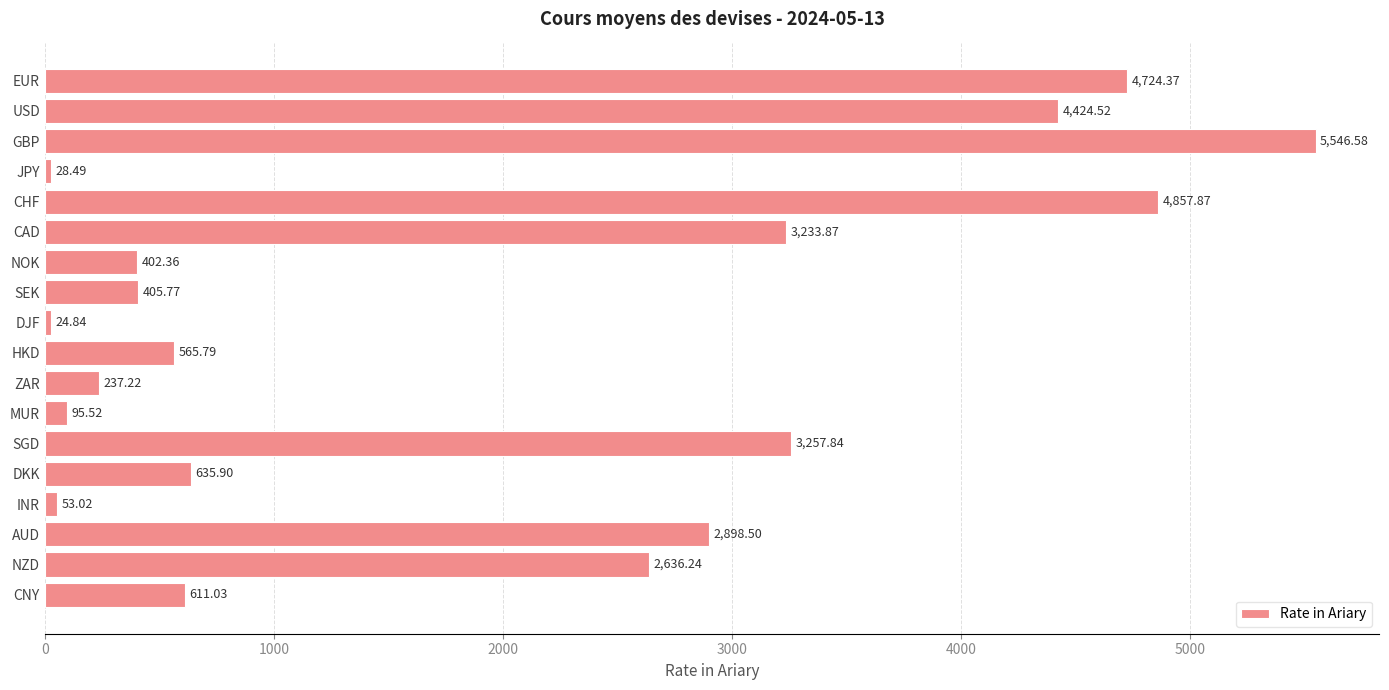

What is the difference between the maximum and second lowest values?

5518.1